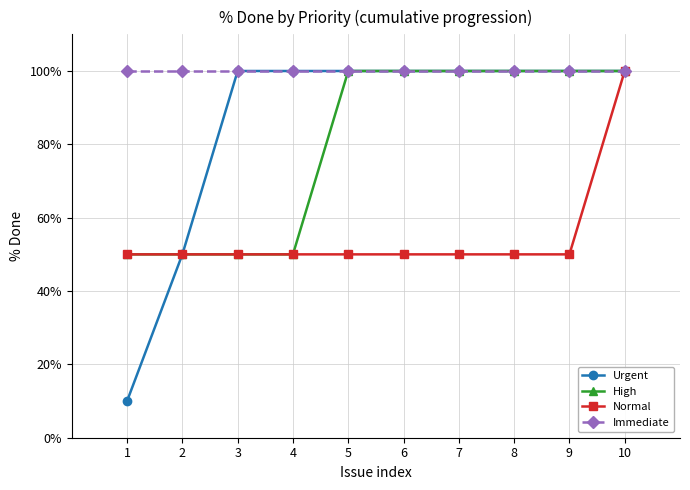

Does the chart have visible grid lines?

Yes